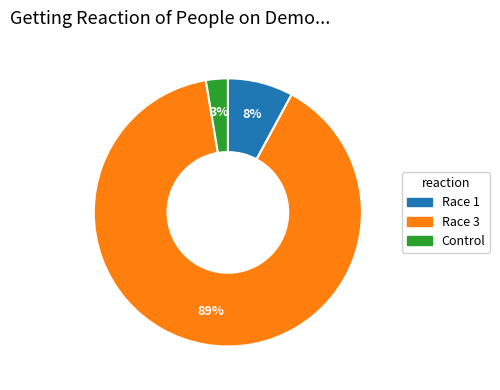

To the nearest percent, what is the average slice percentage?

33%